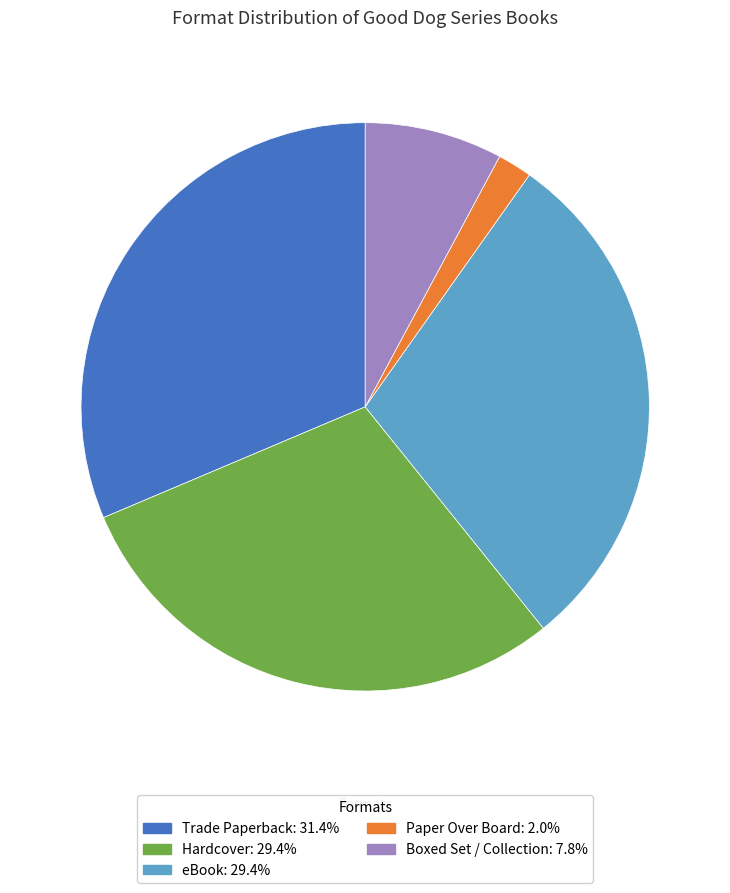

Do eBook and Boxed Set / Collection together represent more than half of the pie?

No